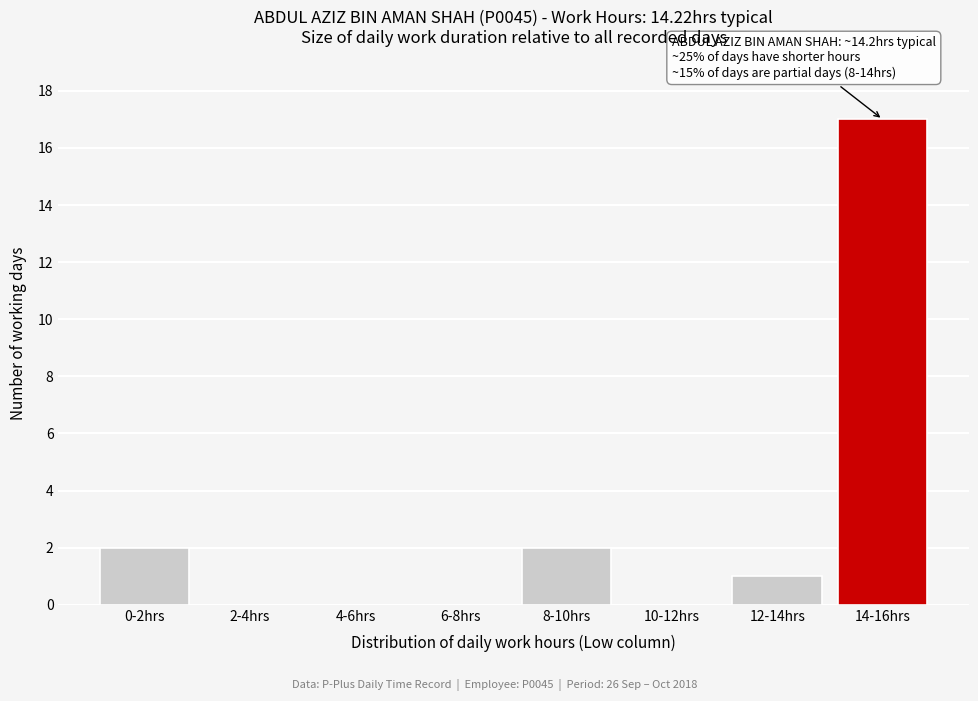

Reading left to right, what are all the values shown in this chart?

0-2hrs=2	2-4hrs=0	4-6hrs=0	6-8hrs=0	8-10hrs=2	10-12hrs=0	12-14hrs=1	14-16hrs=17